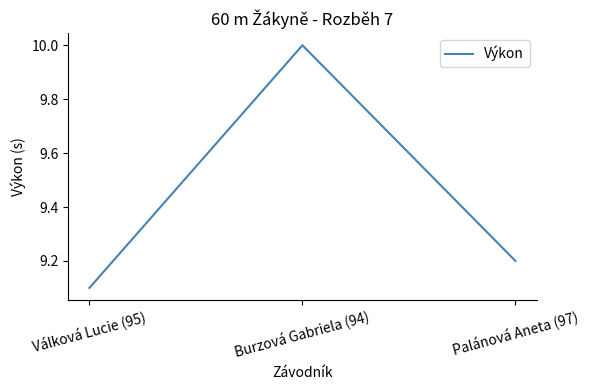

What is the ratio of the value at Burzová Gabriela (94) to the value at Palánová Aneta (97)?

1.1